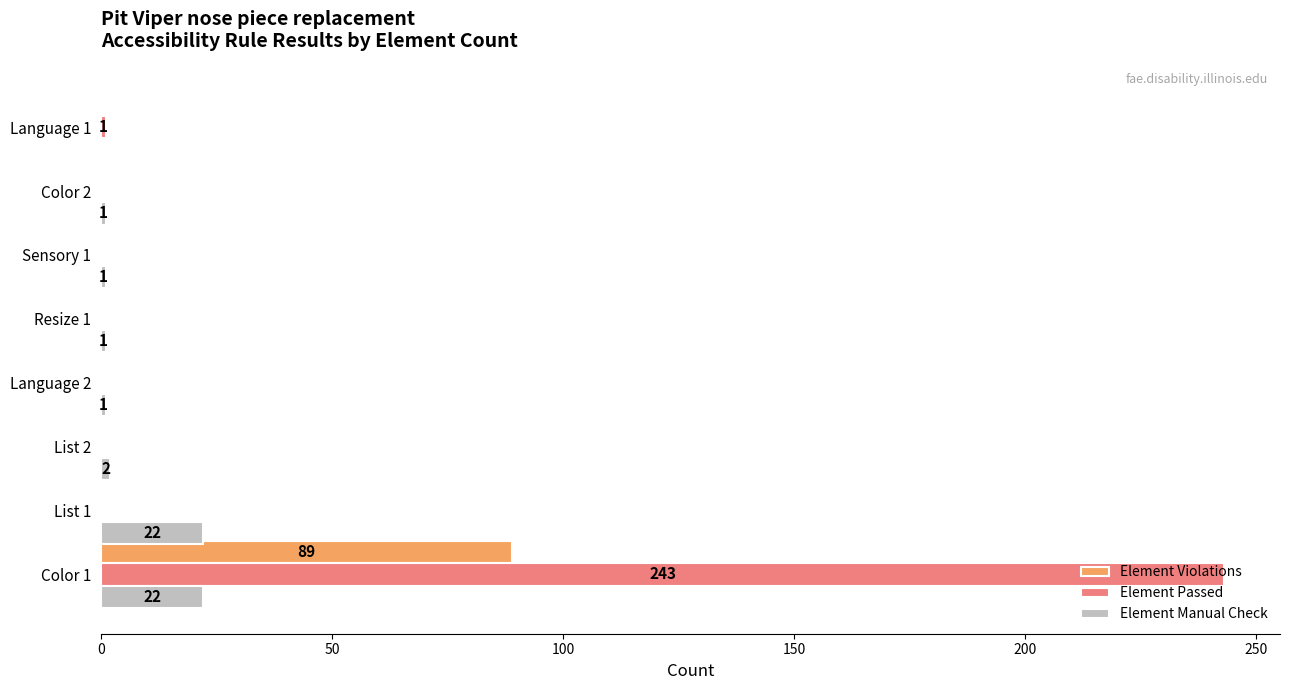

The value of Element Violations at Language 2 is -30. True or false?

False